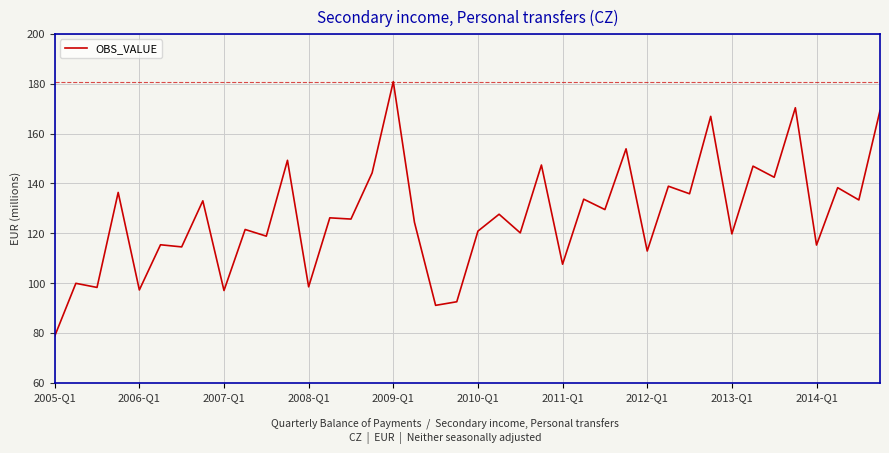

What is the maximum value shown in the chart?

180.8